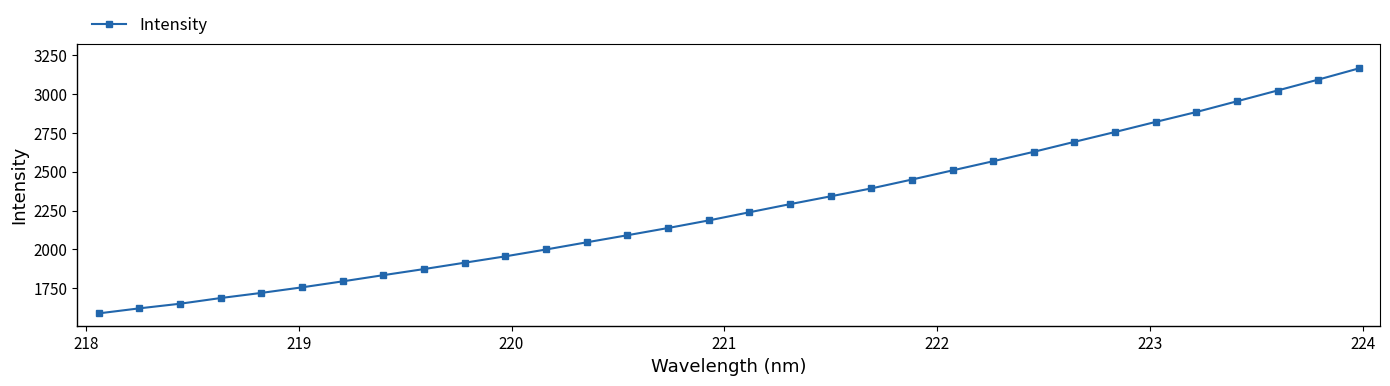

What is the greatest value displayed?

3166.5